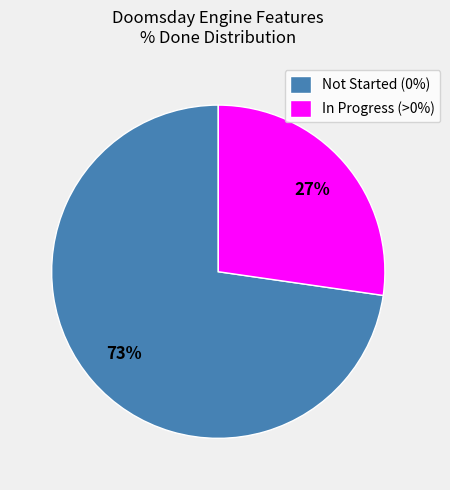

Is there any slice that represents more than half of the pie?

Yes